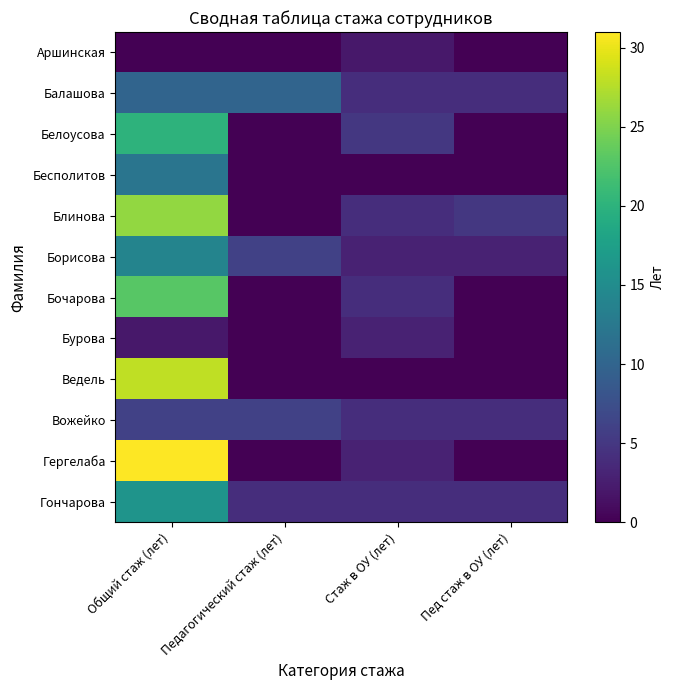

What is the greatest value displayed?

31